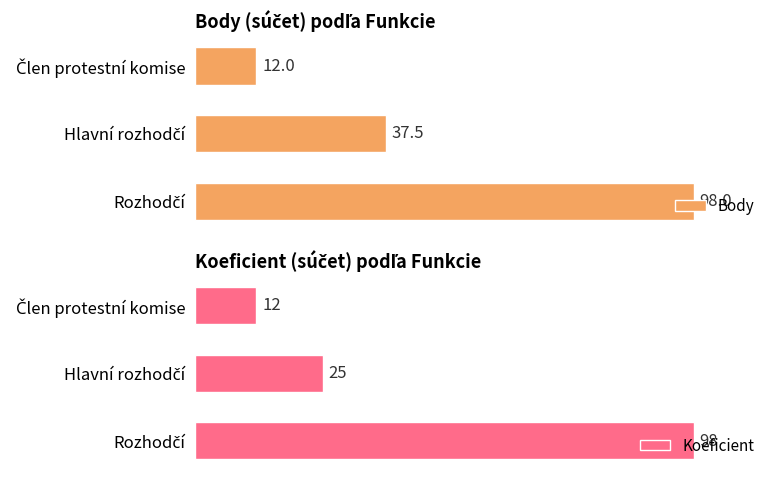

Rank the series by their average value, from lowest to highest.

Koeficient, Body